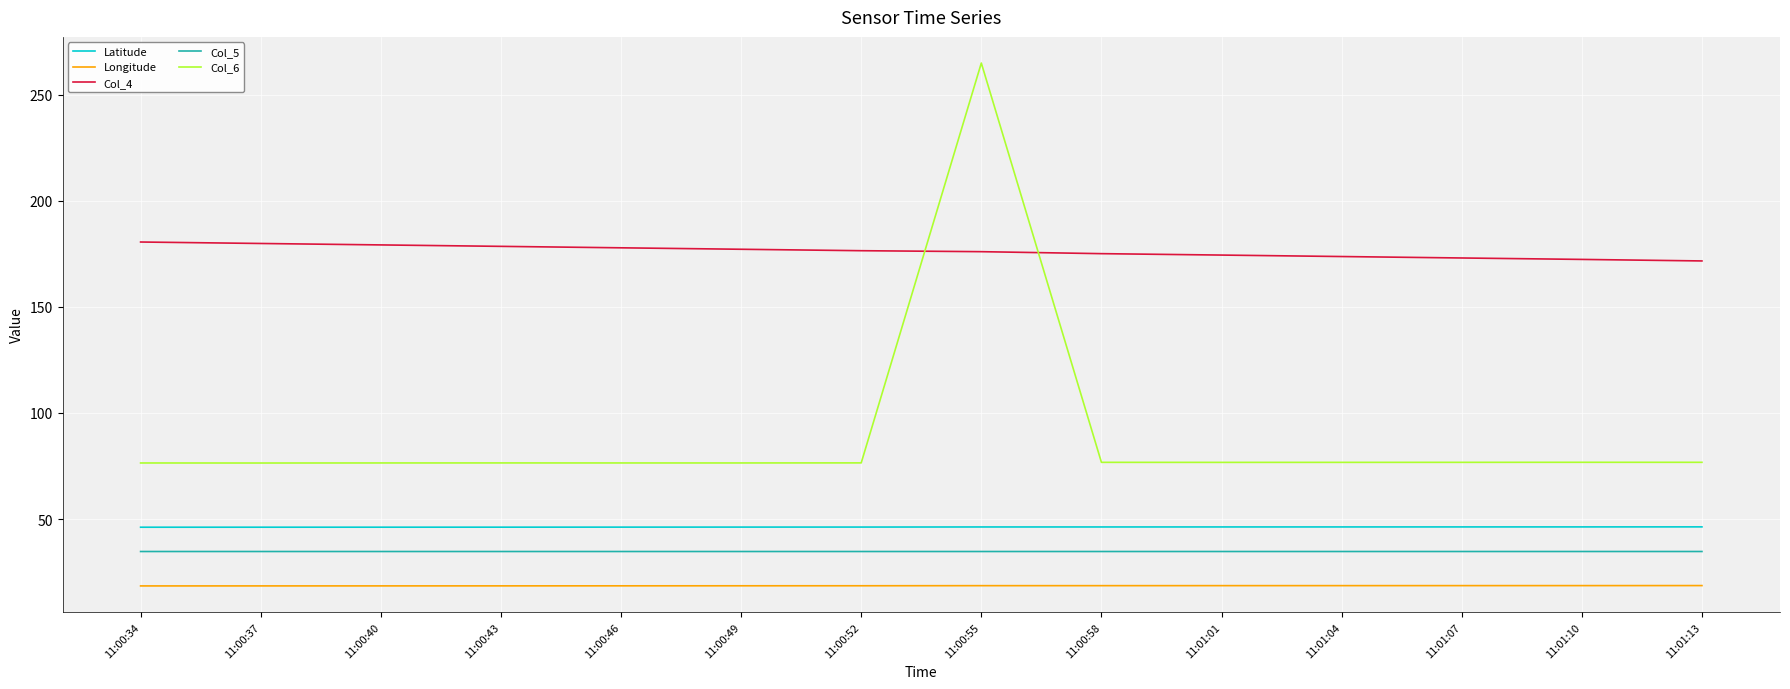

How many lines are shown in the chart?

5